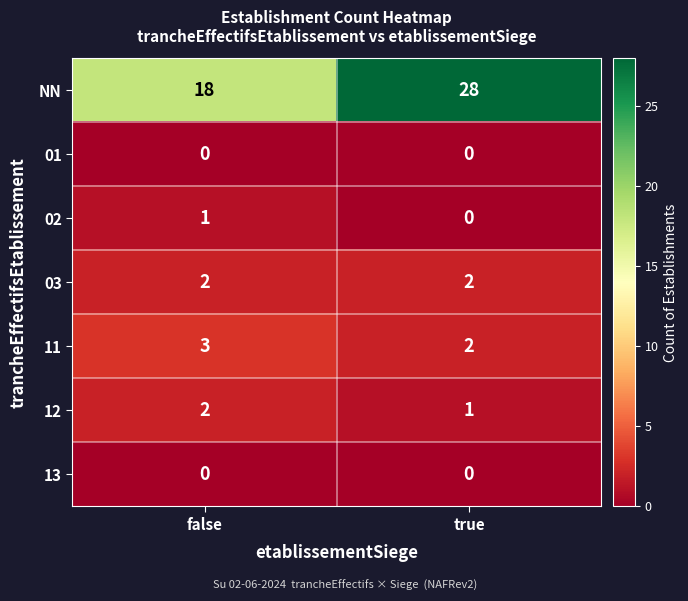

How many series are shown in this chart?

7